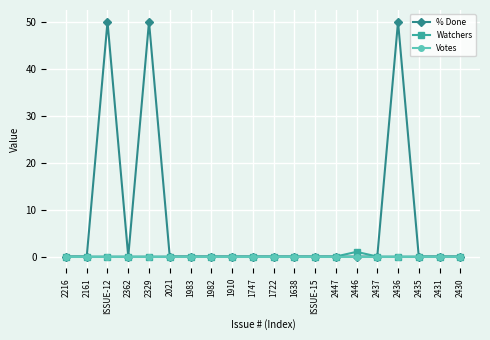

List the series in order of their peak value, lowest first.

Votes, Watchers, % Done